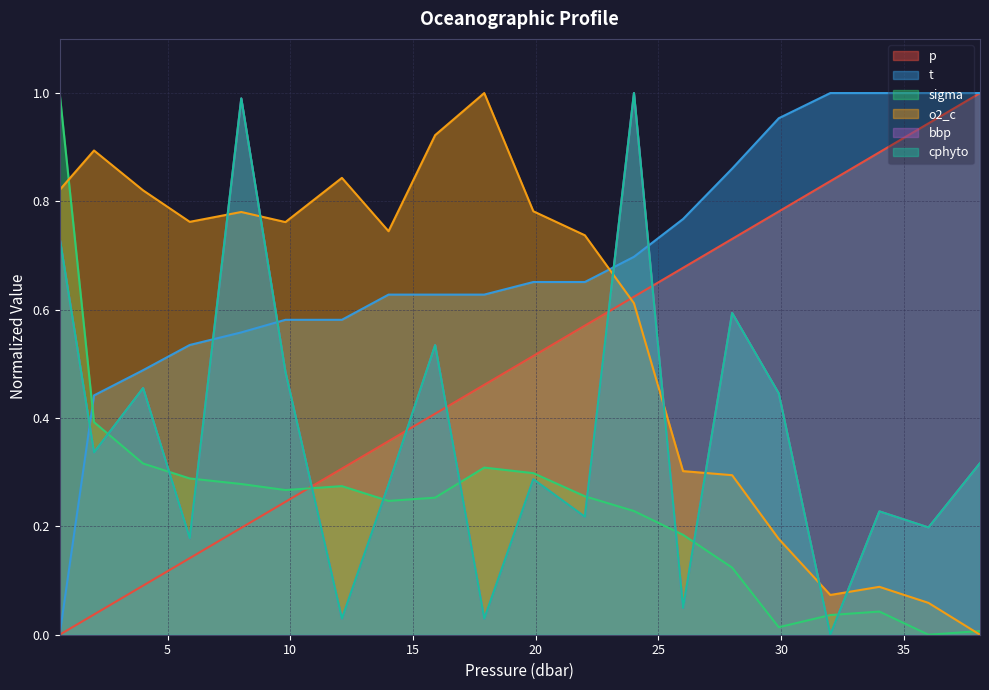

What is the label of the 16th point from the right?

8.0